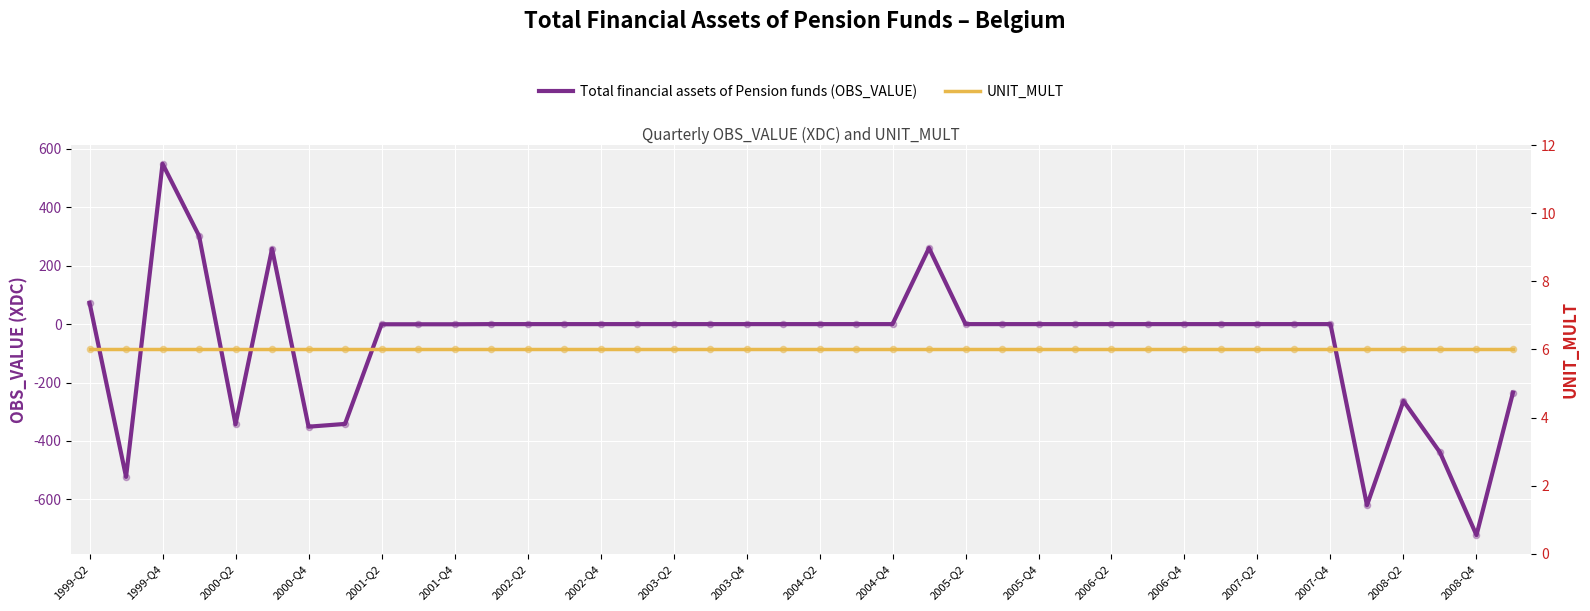

Which series has the largest Y range (max minus min)?

Total financial assets of Pension funds (OBS_VALUE)